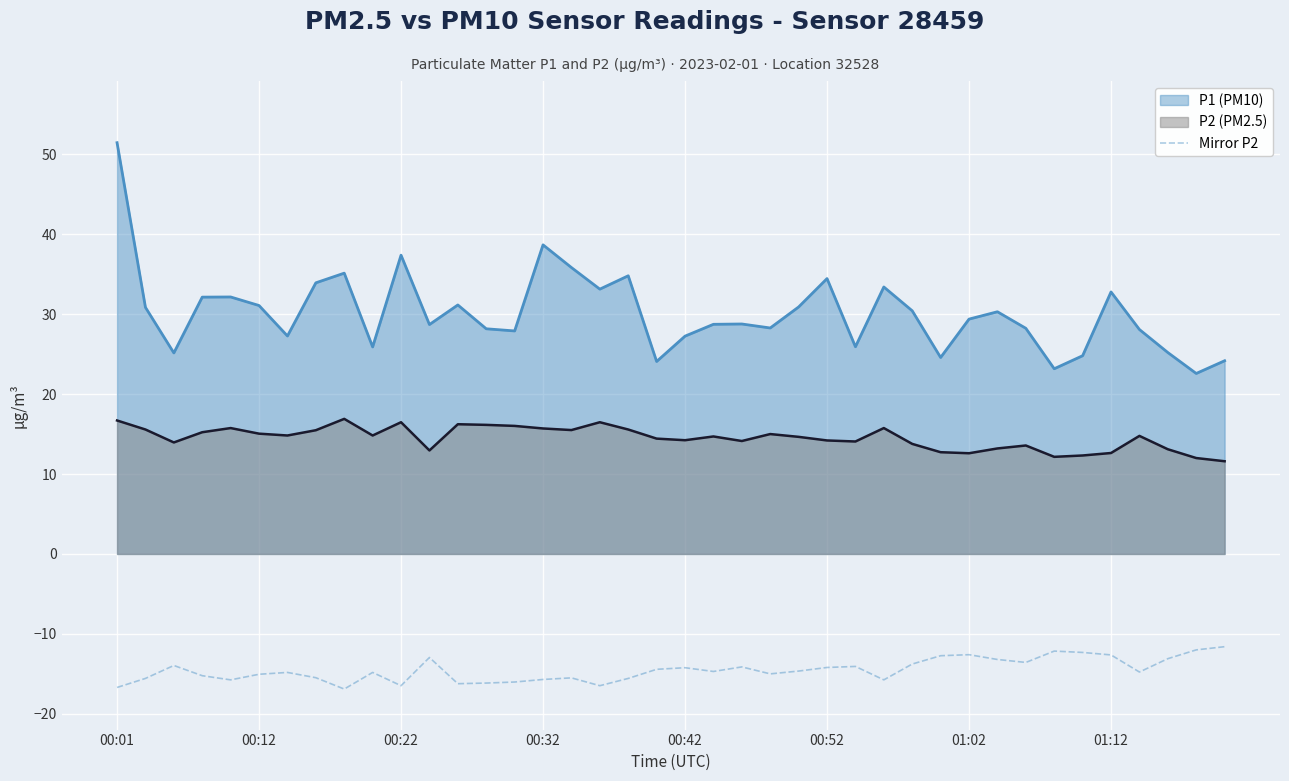

Count the number of values greater than -14.

13